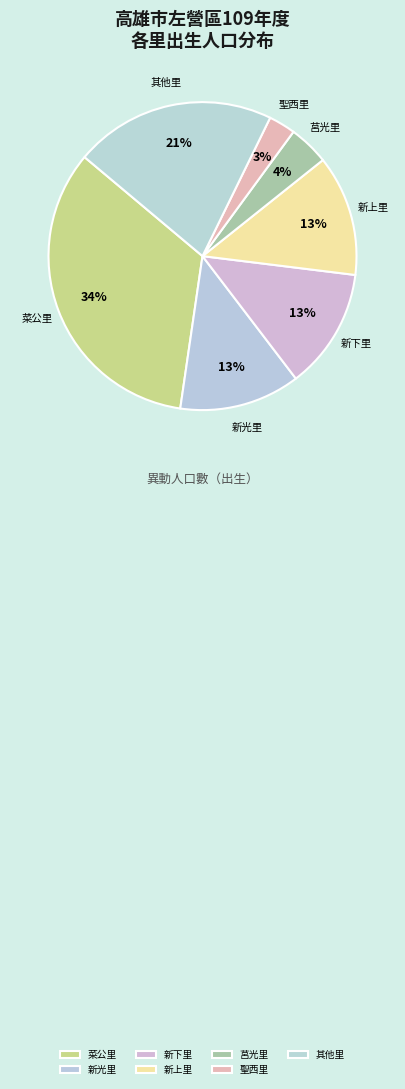

To the nearest percent, what is the average slice percentage?

14%